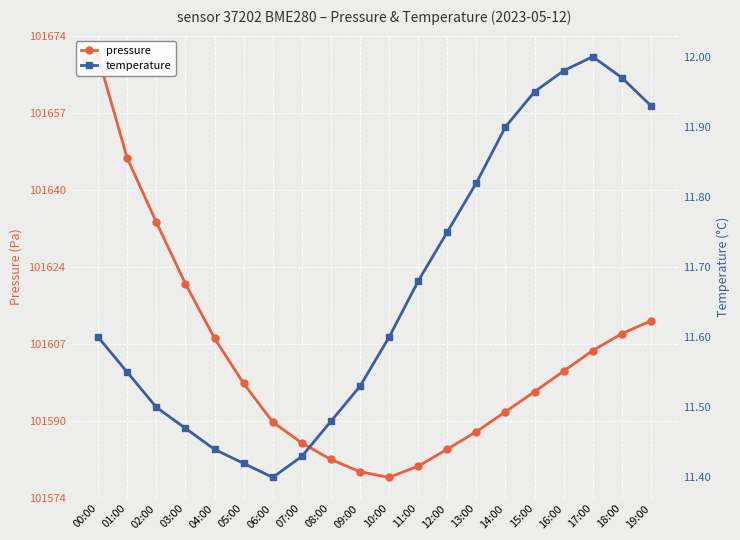

What is the label of the 14th point from the right?

06:00